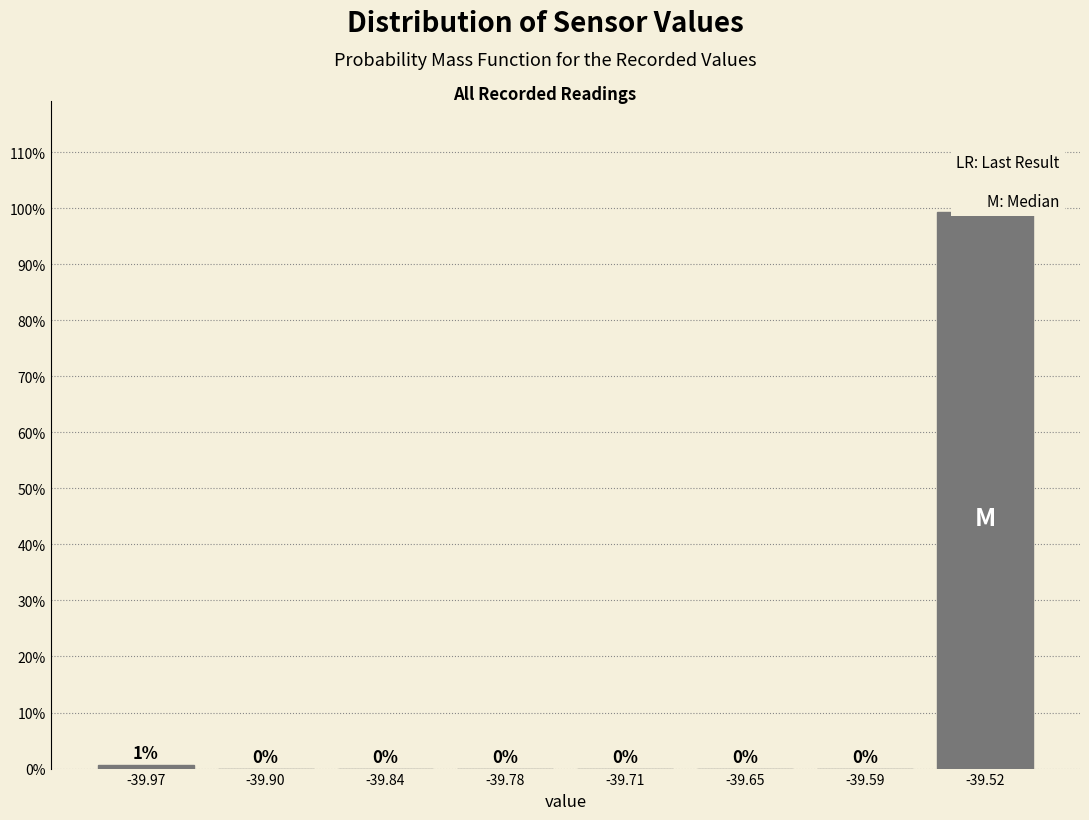

Which range on the x-axis has the tallest bar?

-39.55 to -39.49